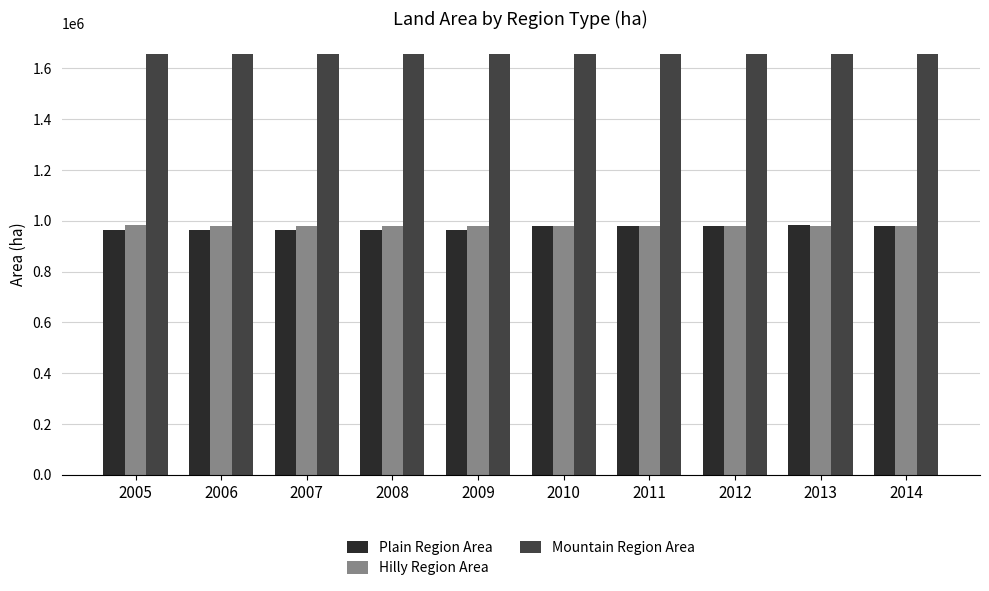

What are all the series names shown in the legend?

Plain Region Area, Hilly Region Area, Mountain Region Area